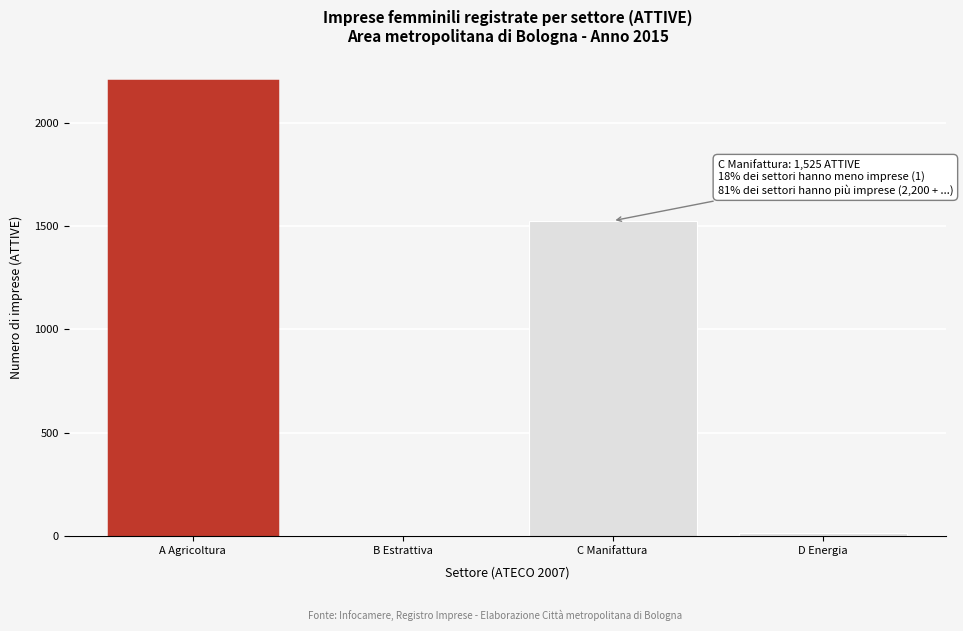

Reading left to right, what are all the values shown in this chart?

A Agricoltura=2200	B Estrattiva=1	C Manifattura=1525	D Energia=15